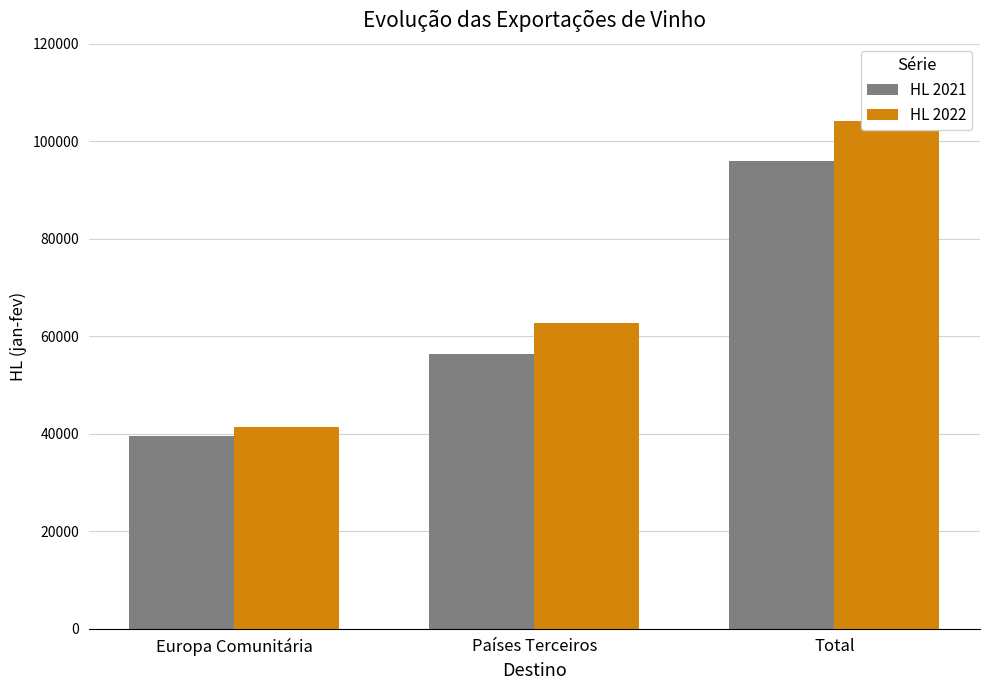

At which category is the sum across all series the highest?

Total